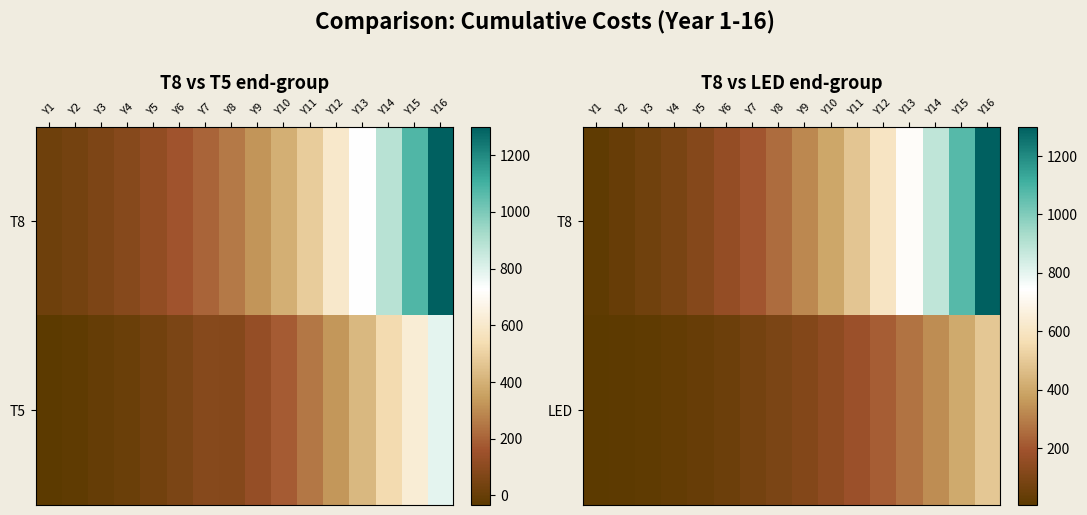

True or false: T8 has a value of 19.6 at Y1.

True